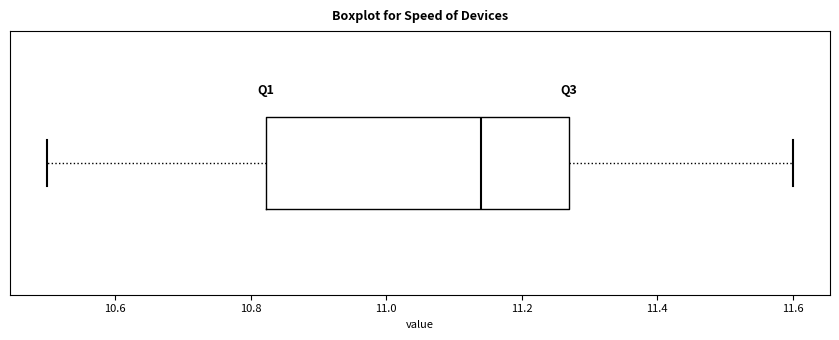

Where does the right whisker of the box end on the x-axis? The values are not printed on the chart, so give them approximately, as read against the axis.

11.60